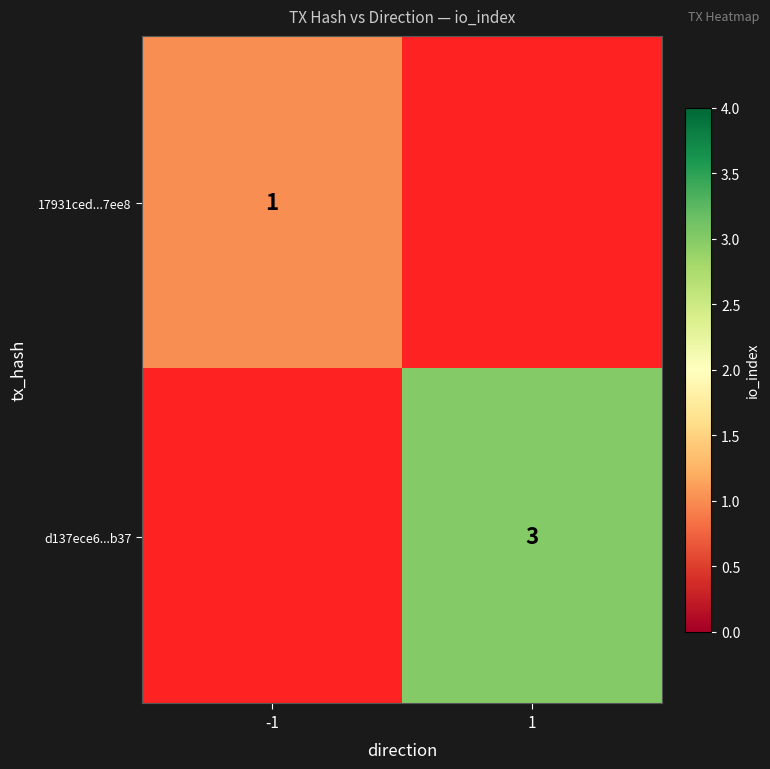

Is the value of d137ece6...b37 at 1 greater than the value of 17931ced...7ee8 at -1?

Yes